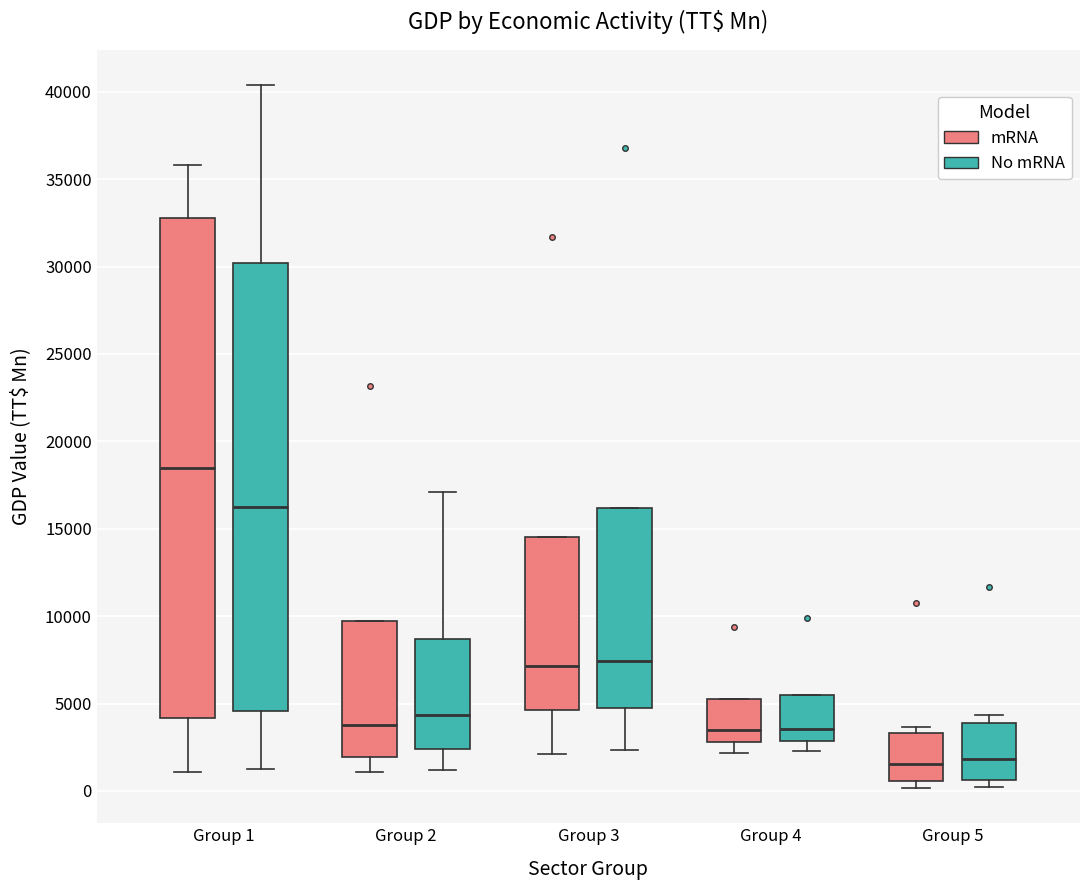

Where does the median line of the box for Group 3 (mRNA) sit on the y-axis? The values are not printed on the chart, so give them approximately, as read against the axis.

7000